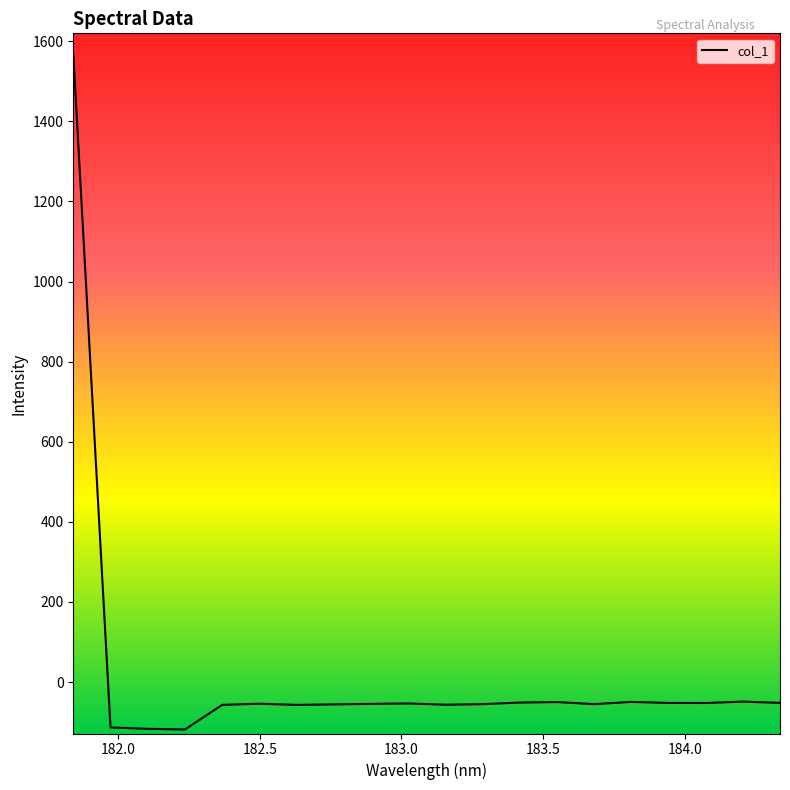

How many values exceed -54?

9